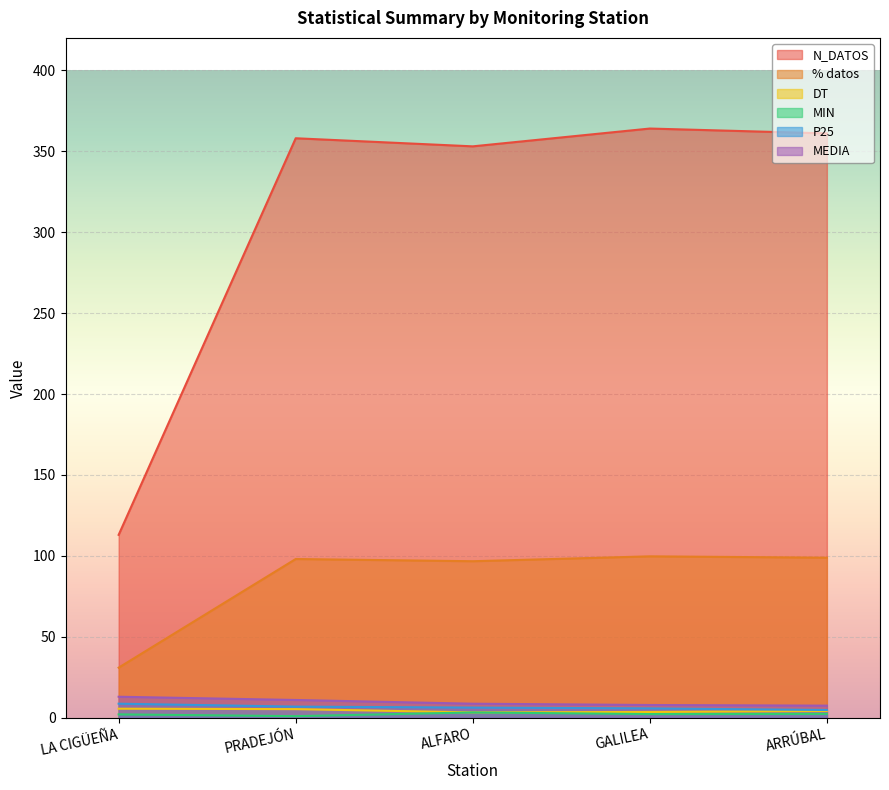

At which category is the sum across all series the highest?

GALILEA